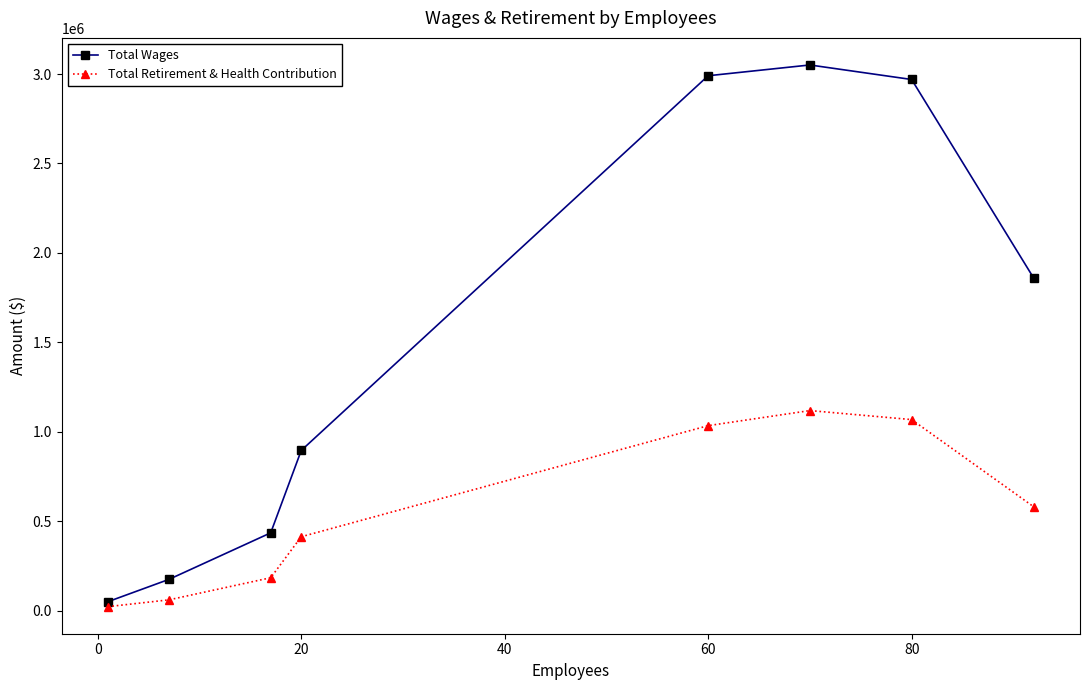

True or false: Total Retirement & Health Contribution and Total Wages cross at least once.

False